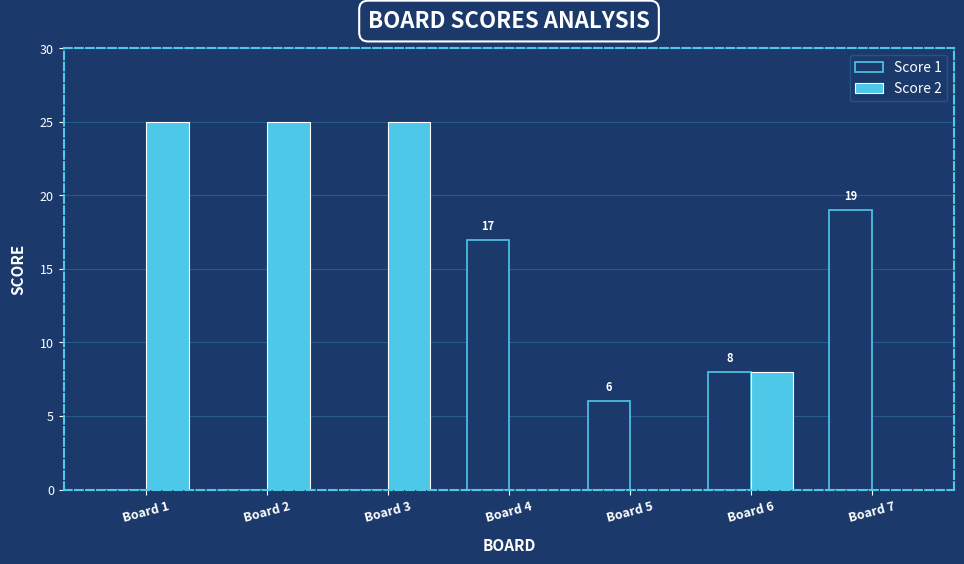

Which series changed the most between Board 3 and Board 7?

Score 2